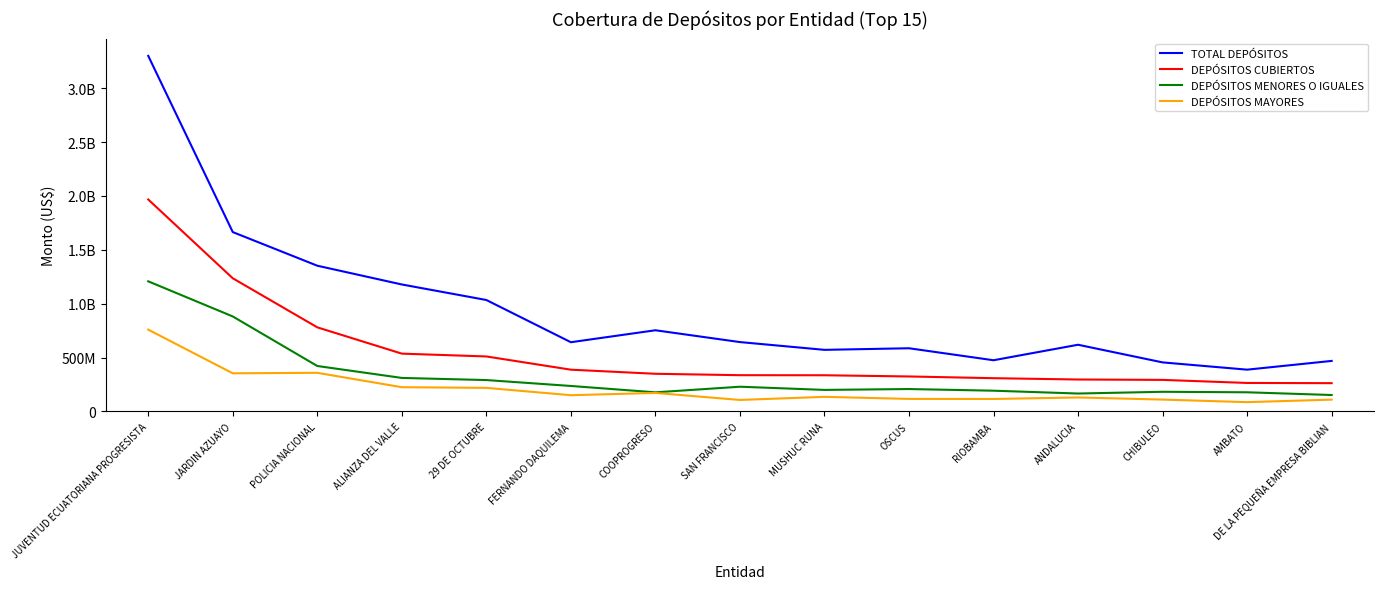

True or false: DEPÓSITOS MENORES O IGUALES and TOTAL DEPÓSITOS cross at least once.

False